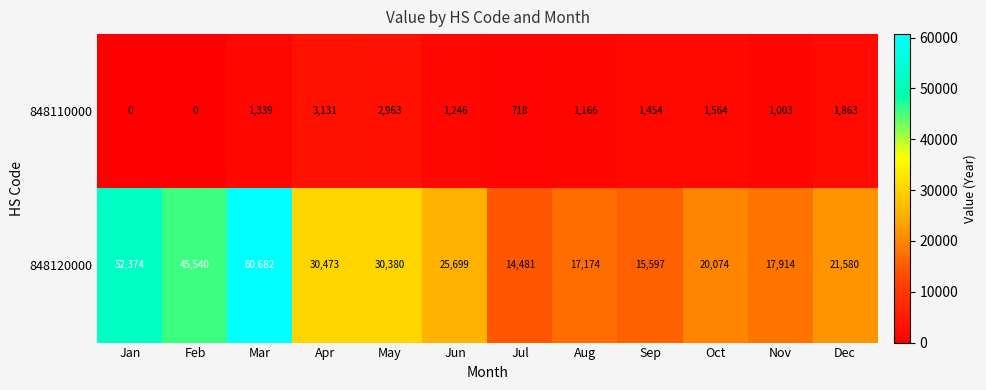

Rank the series at Nov from lowest to highest value.

848110000, 848120000